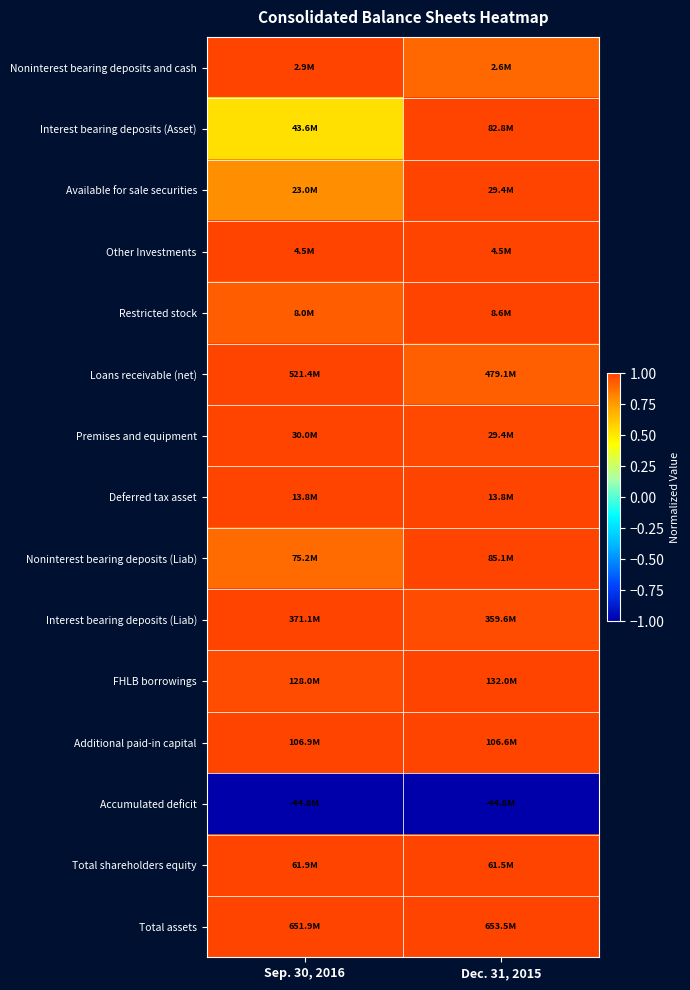

What is the minimum value shown in the chart?

-1.0